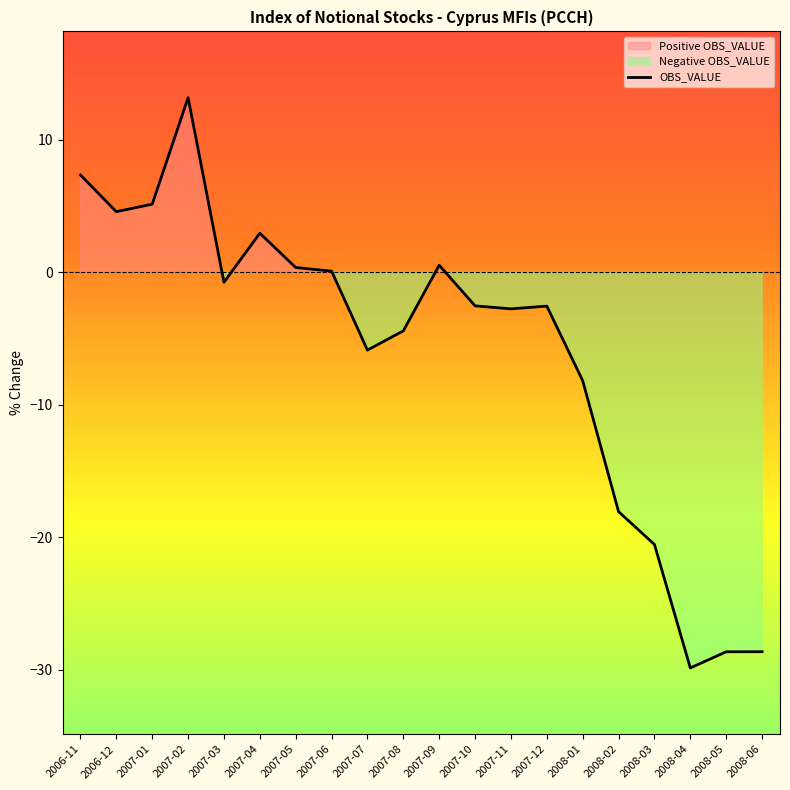

Reading left to right, extract all data points from this chart.

2006-11=7.3	2006-12=4.6	2007-01=5.1	2007-02=13.2	2007-03=-0.8	2007-04=2.9	2007-05=0.4	2007-06=0.1	2007-07=-5.9	2007-08=-4.4	2007-09=0.5	2007-10=-2.5	2007-11=-2.8	2007-12=-2.6	2008-01=-8.2	2008-02=-18.1	2008-03=-20.5	2008-04=-29.8	2008-05=-28.6	2008-06=-28.6